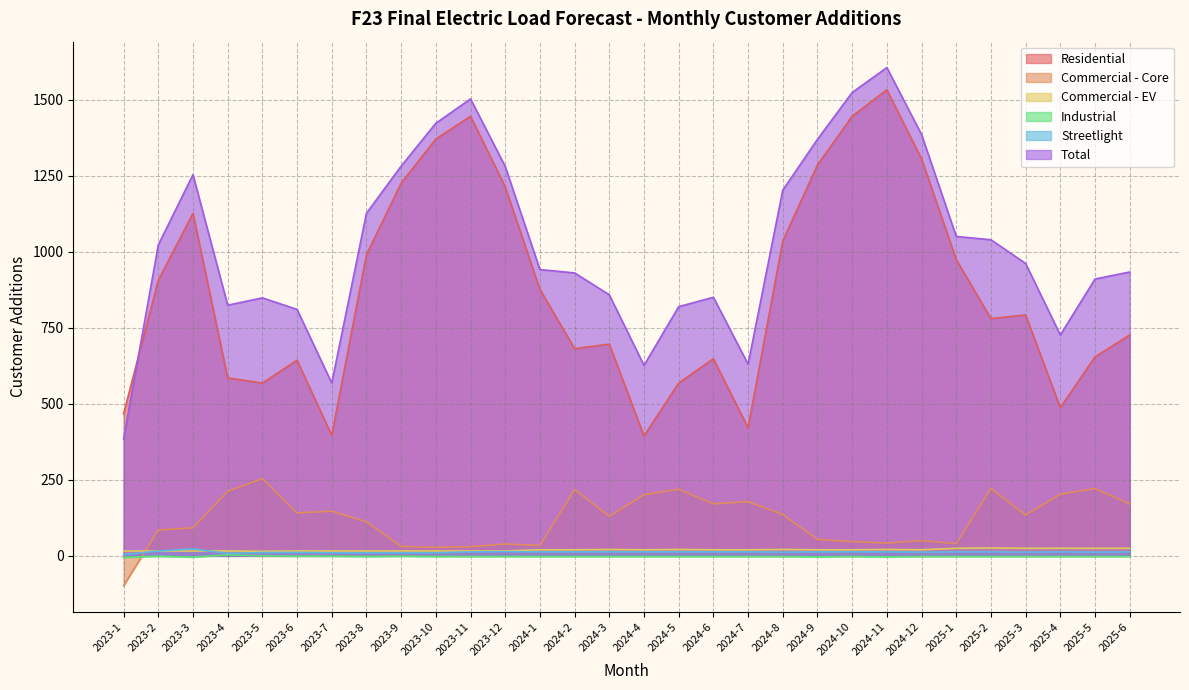

Which has a higher value, 2023-3 or 2023-2?

2023-3